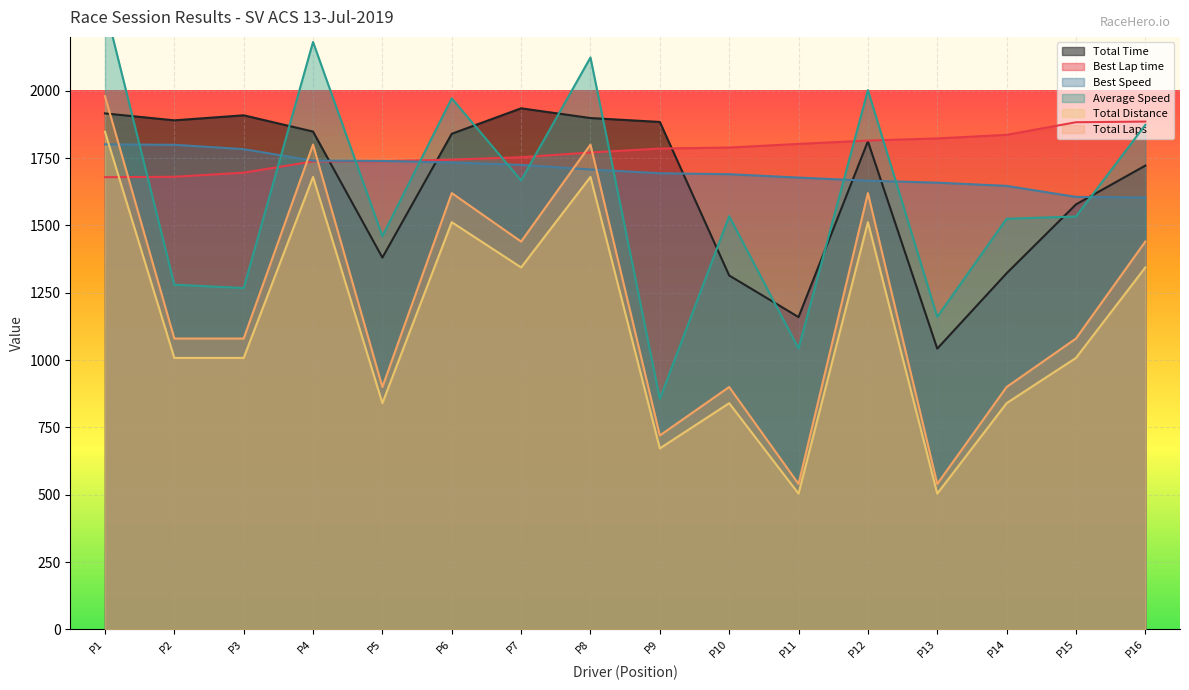

What is the difference between the Total Laps values at P16 and P14?

540.0